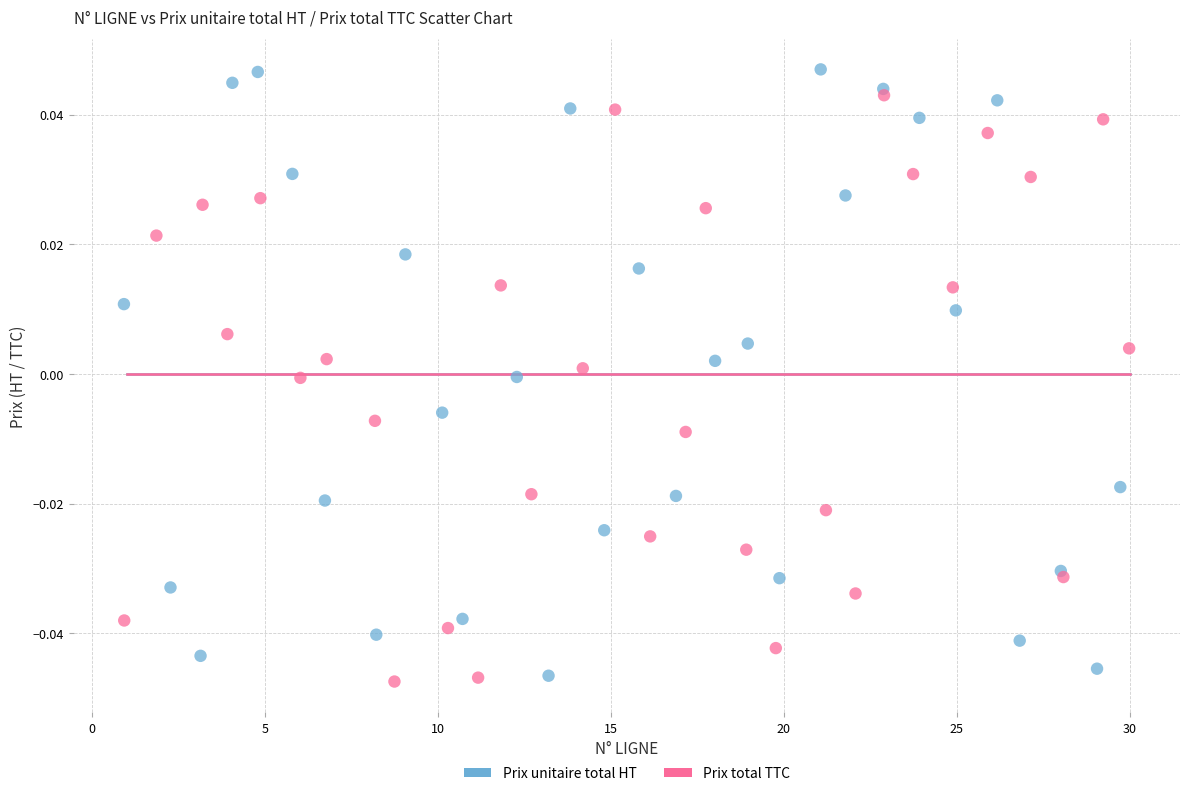

Which series has the widest spread of Y values?

Prix unitaire total HT